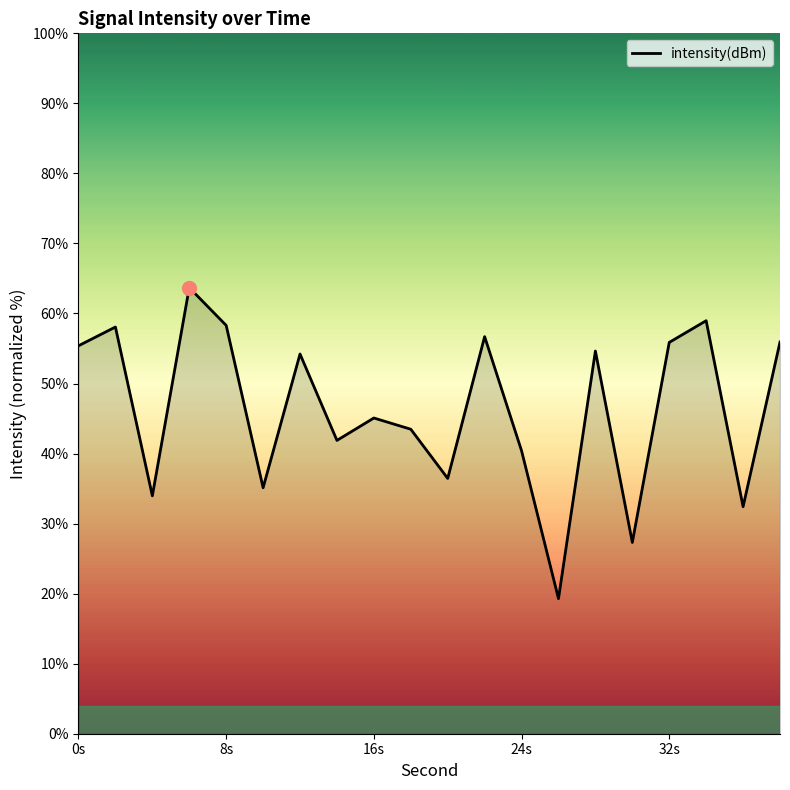

What is the smallest value displayed?

19.3